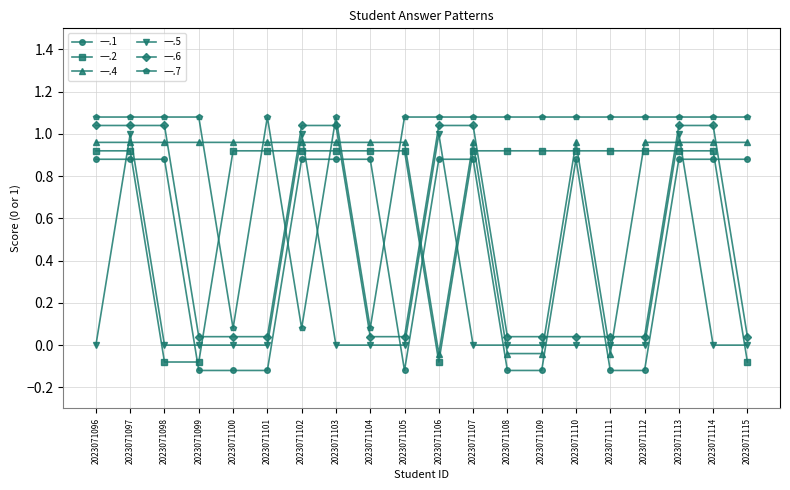

Reading right to left, transcribe all the data shown in this chart.

一.1: 2023071115=0.9	2023071114=0.9	2023071113=0.9	2023071112=-0.1	2023071111=-0.1	2023071110=0.9	2023071109=-0.1	2023071108=-0.1	2023071107=0.9	2023071106=0.9	2023071105=-0.1	2023071104=0.9	2023071103=0.9	2023071102=0.9	2023071101=-0.1	2023071100=-0.1	2023071099=-0.1	2023071098=0.9	2023071097=0.9	2023071096=0.9
一.2: 2023071115=-0.1	2023071114=0.9	2023071113=0.9	2023071112=0.9	2023071111=0.9	2023071110=0.9	2023071109=0.9	2023071108=0.9	2023071107=0.9	2023071106=-0.1	2023071105=0.9	2023071104=0.9	2023071103=0.9	2023071102=0.9	2023071101=0.9	2023071100=0.9	2023071099=-0.1	2023071098=-0.1	2023071097=0.9	2023071096=0.9
一.4: 2023071115=1.0	2023071114=1.0	2023071113=1.0	2023071112=1.0	2023071111=-0.0	2023071110=1.0	2023071109=-0.0	2023071108=-0.0	2023071107=1.0	2023071106=-0.0	2023071105=1.0	2023071104=1.0	2023071103=1.0	2023071102=1.0	2023071101=1.0	2023071100=1.0	2023071099=1.0	2023071098=1.0	2023071097=1.0	2023071096=1.0
一.5: 2023071115=0.0	2023071114=0.0	2023071113=1.0	2023071112=0.0	2023071111=0.0	2023071110=0.0	2023071109=0.0	2023071108=0.0	2023071107=0.0	2023071106=1.0	2023071105=0.0	2023071104=0.0	2023071103=0.0	2023071102=1.0	2023071101=0.0	2023071100=0.0	2023071099=0.0	2023071098=0.0	2023071097=1.0	2023071096=0.0
一.6: 2023071115=0.0	2023071114=1.0	2023071113=1.0	2023071112=0.0	2023071111=0.0	2023071110=0.0	2023071109=0.0	2023071108=0.0	2023071107=1.0	2023071106=1.0	2023071105=0.0	2023071104=0.0	2023071103=1.0	2023071102=1.0	2023071101=0.0	2023071100=0.0	2023071099=0.0	2023071098=1.0	2023071097=1.0	2023071096=1.0
一.7: 2023071115=1.1	2023071114=1.1	2023071113=1.1	2023071112=1.1	2023071111=1.1	2023071110=1.1	2023071109=1.1	2023071108=1.1	2023071107=1.1	2023071106=1.1	2023071105=1.1	2023071104=0.1	2023071103=1.1	2023071102=0.1	2023071101=1.1	2023071100=0.1	2023071099=1.1	2023071098=1.1	2023071097=1.1	2023071096=1.1